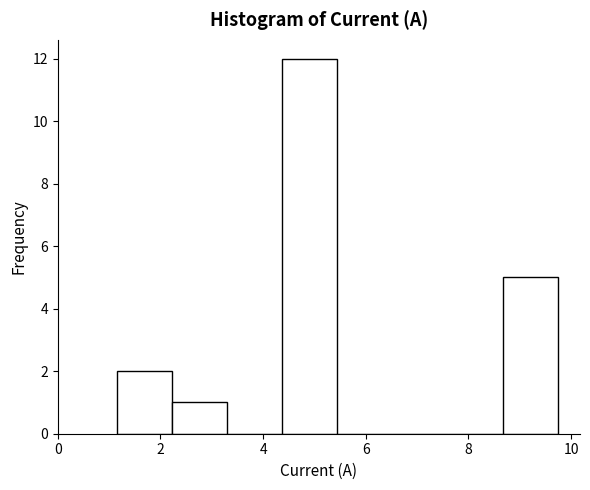

Which range on the x-axis has the tallest bar?

4.4 to 5.4